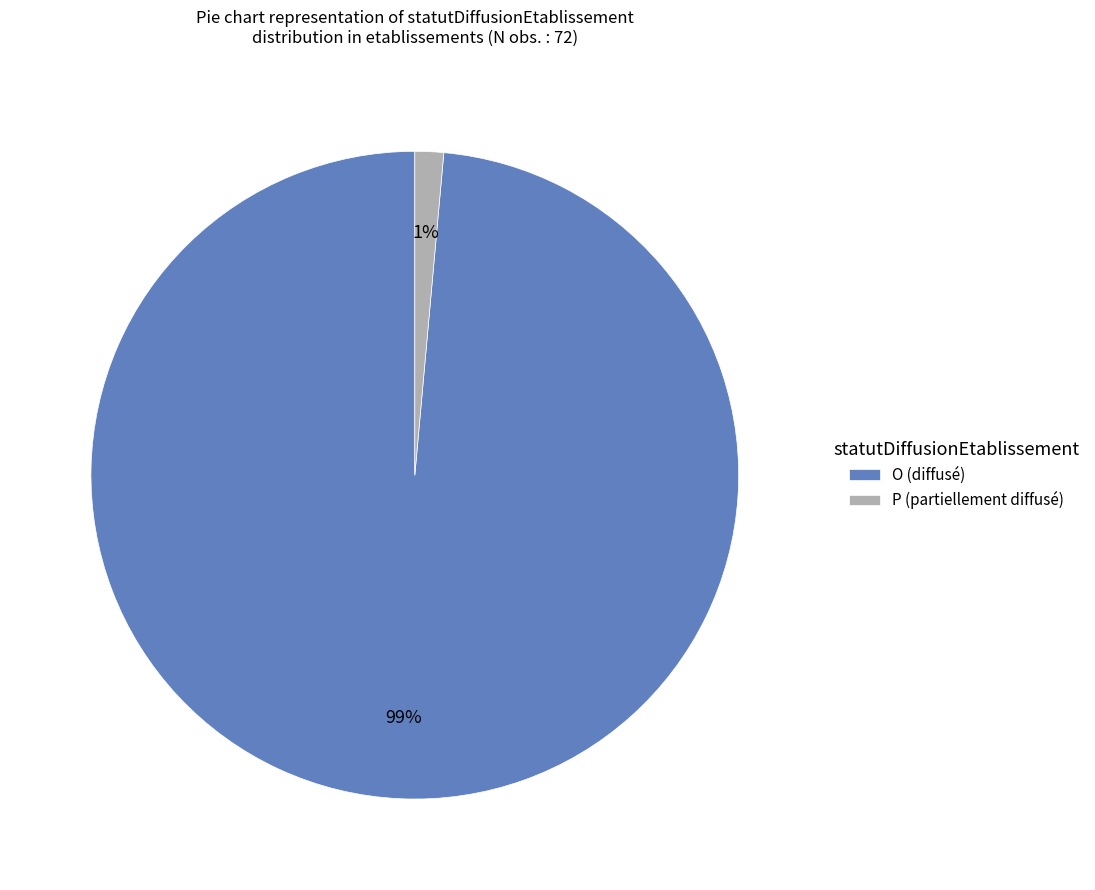

How many segments does this pie chart have?

2